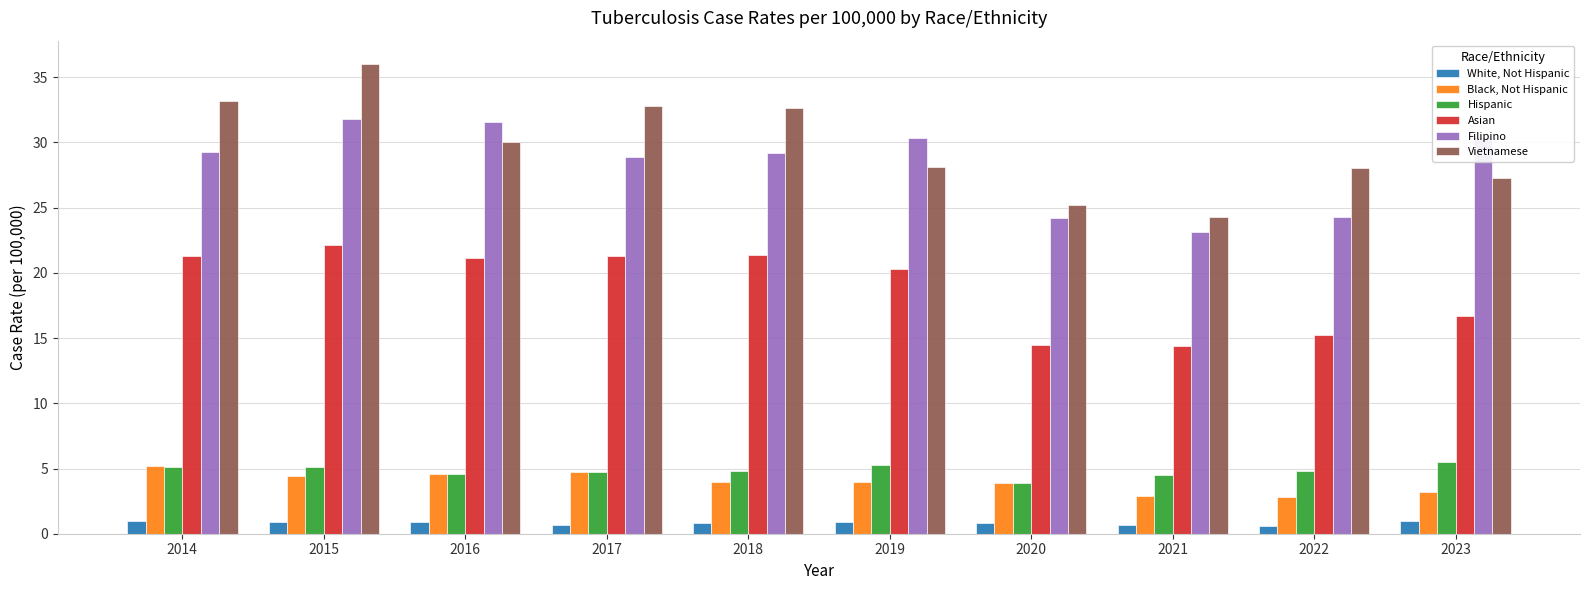

How many categories are shown in the chart?

10